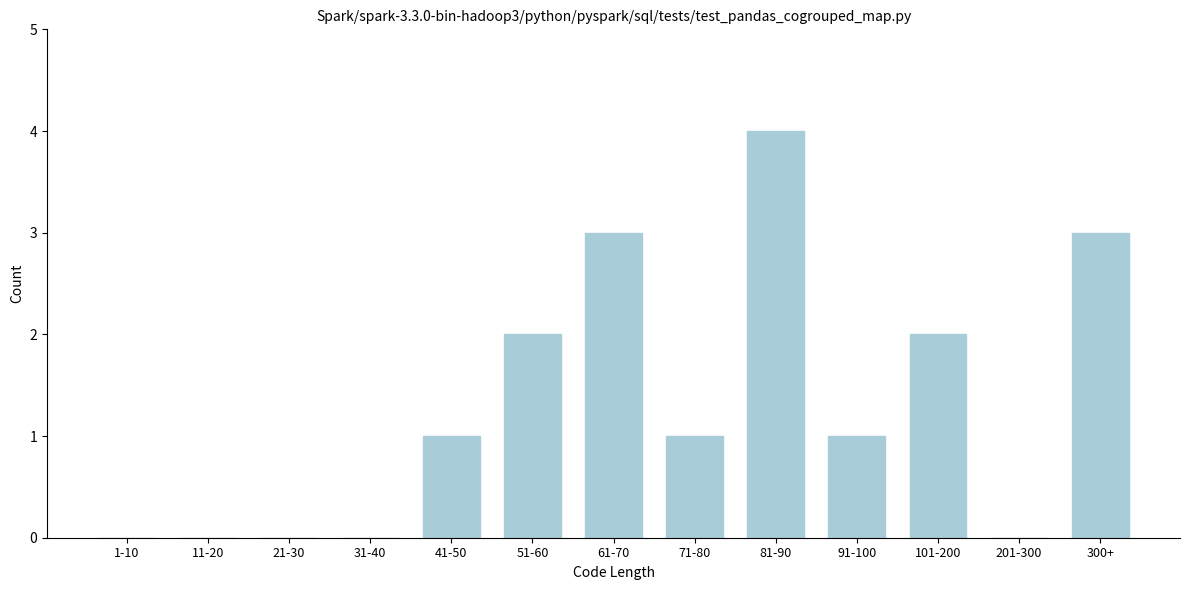

Reading left to right, extract all data points from this chart.

1-10=0	11-20=0	21-30=0	31-40=0	41-50=1	51-60=2	61-70=3	71-80=1	81-90=4	91-100=1	101-200=2	201-300=0	300+=3